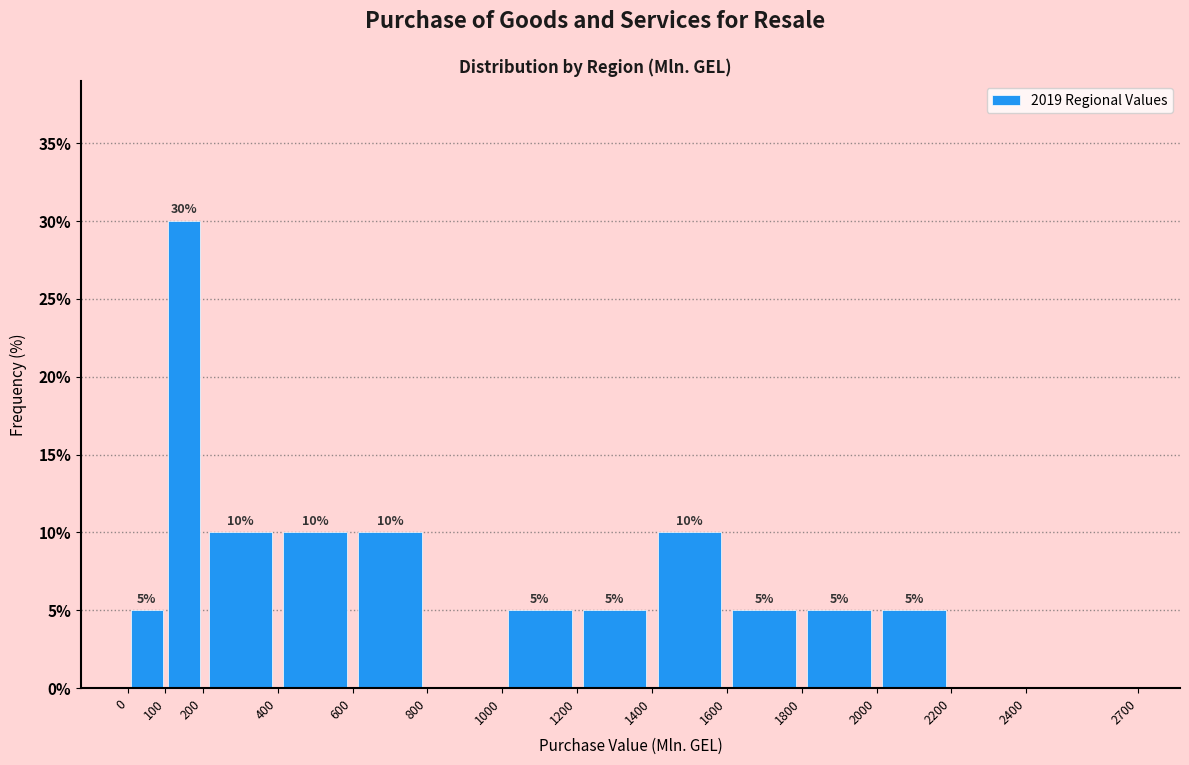

Over which range of the x-axis is the bar tallest?

100 to 200